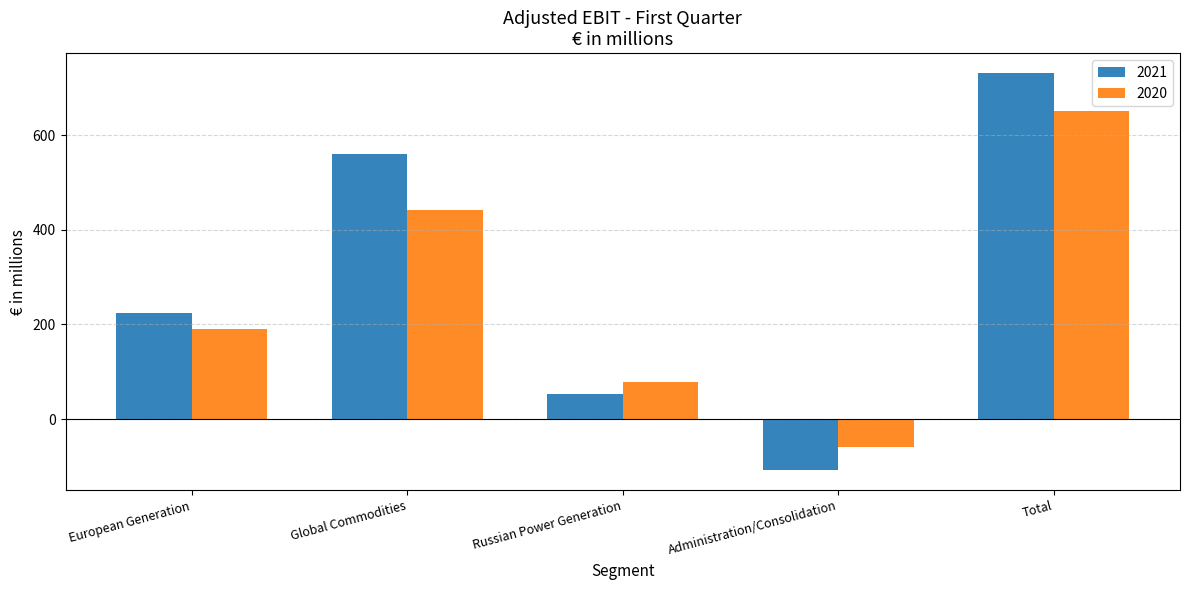

Rank the series at Russian Power Generation from lowest to highest value.

2021, 2020